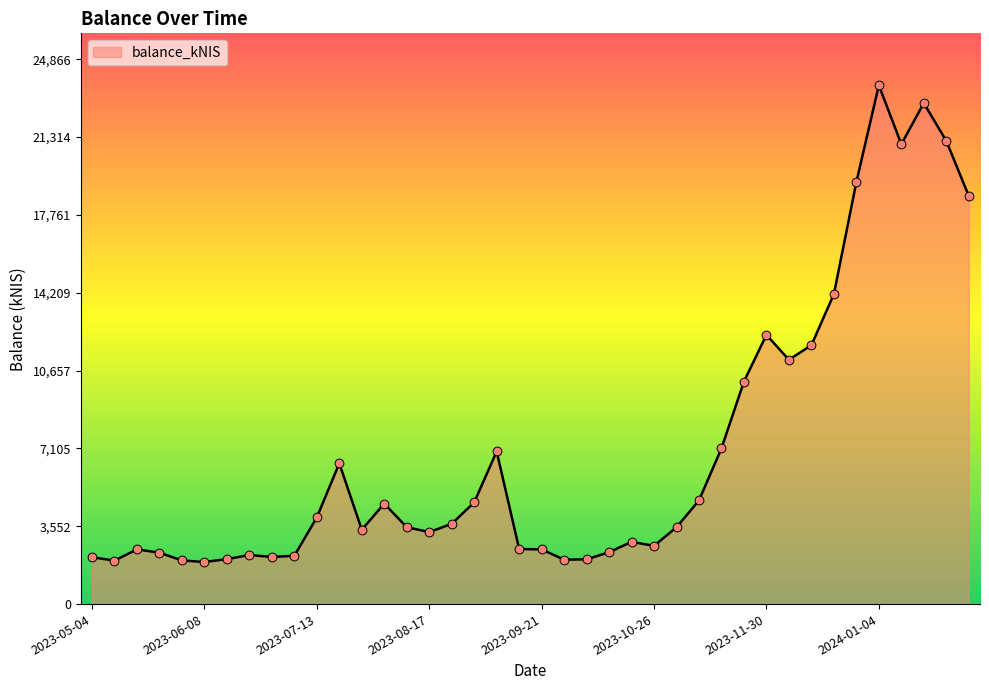

What is the difference between the maximum and minimum values?

21761.3